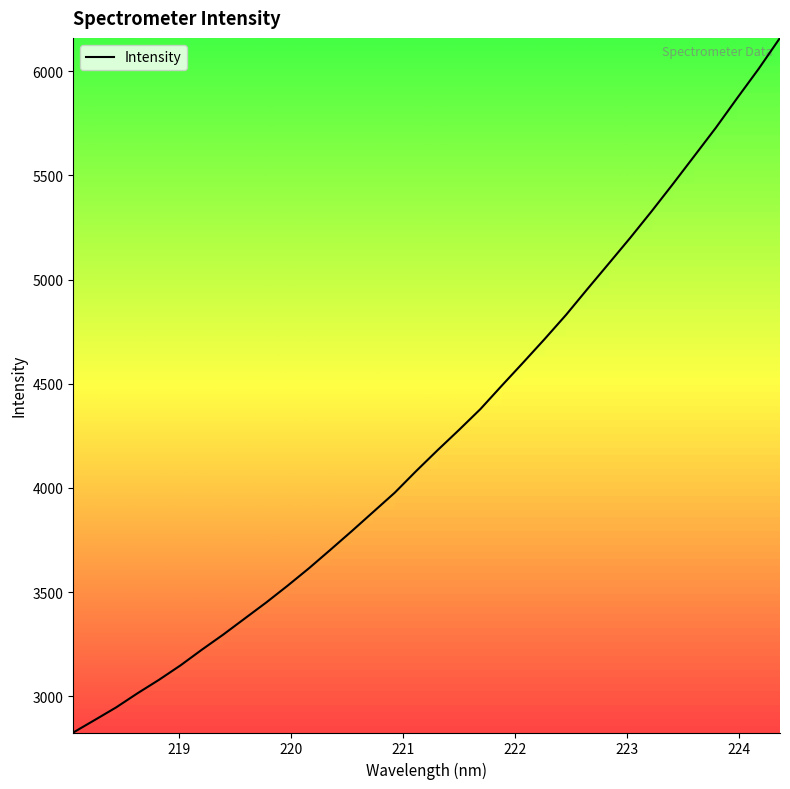

What is the difference between the maximum and minimum values?

3334.3